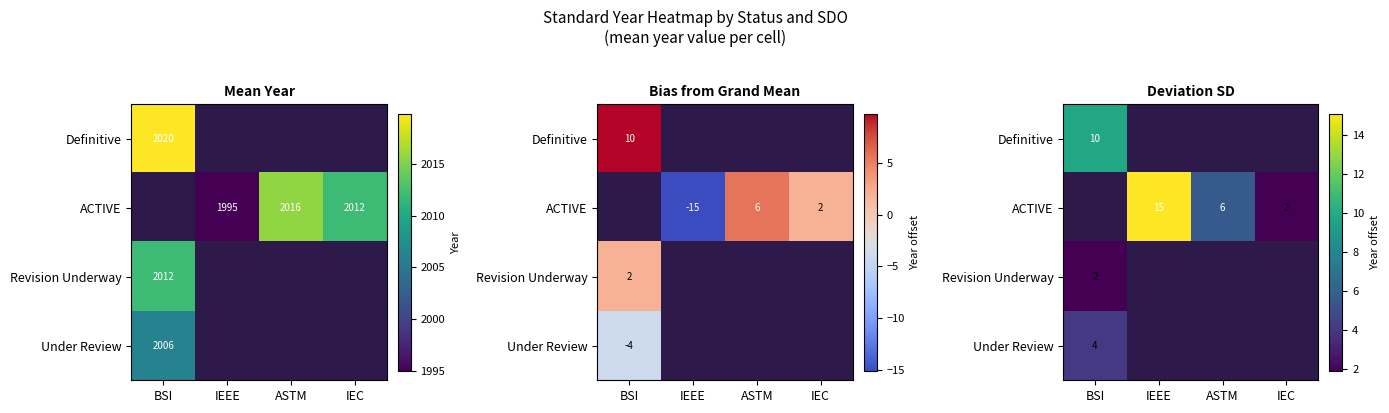

True or false: ACTIVE has a value of 8.3 at ASTM.

False